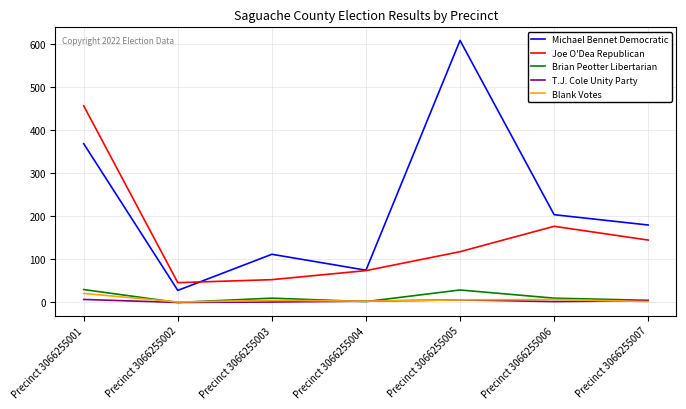

True or false: T.J. Cole Unity Party has a value of 2 at Precinct 3066255006.

True